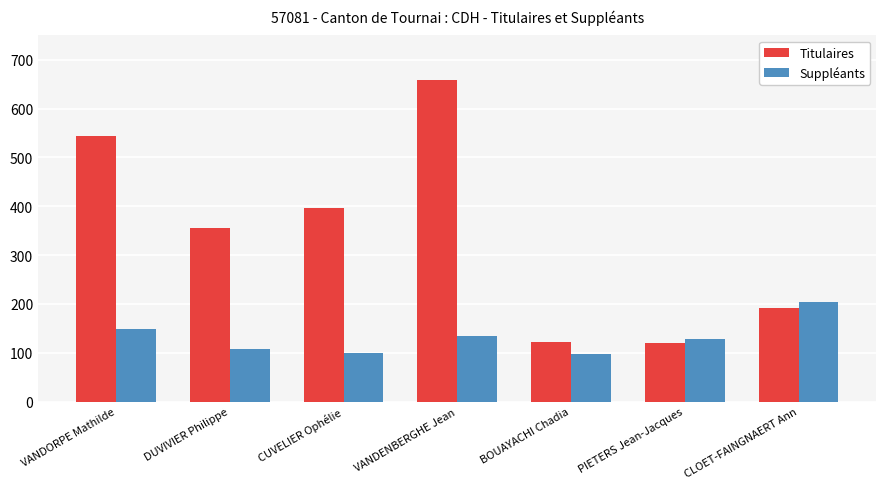

Which series has the widest spread of values?

Titulaires